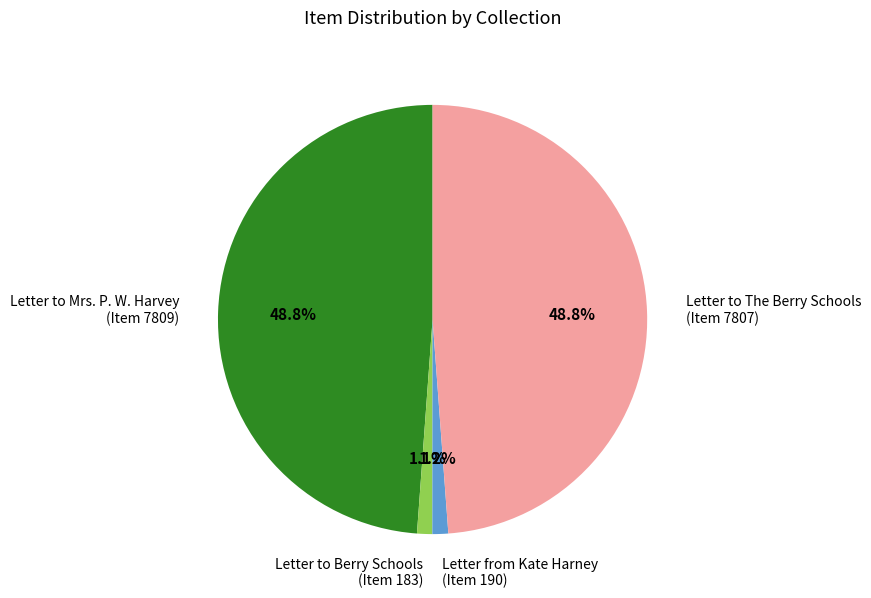

Does any single category account for the majority?

No